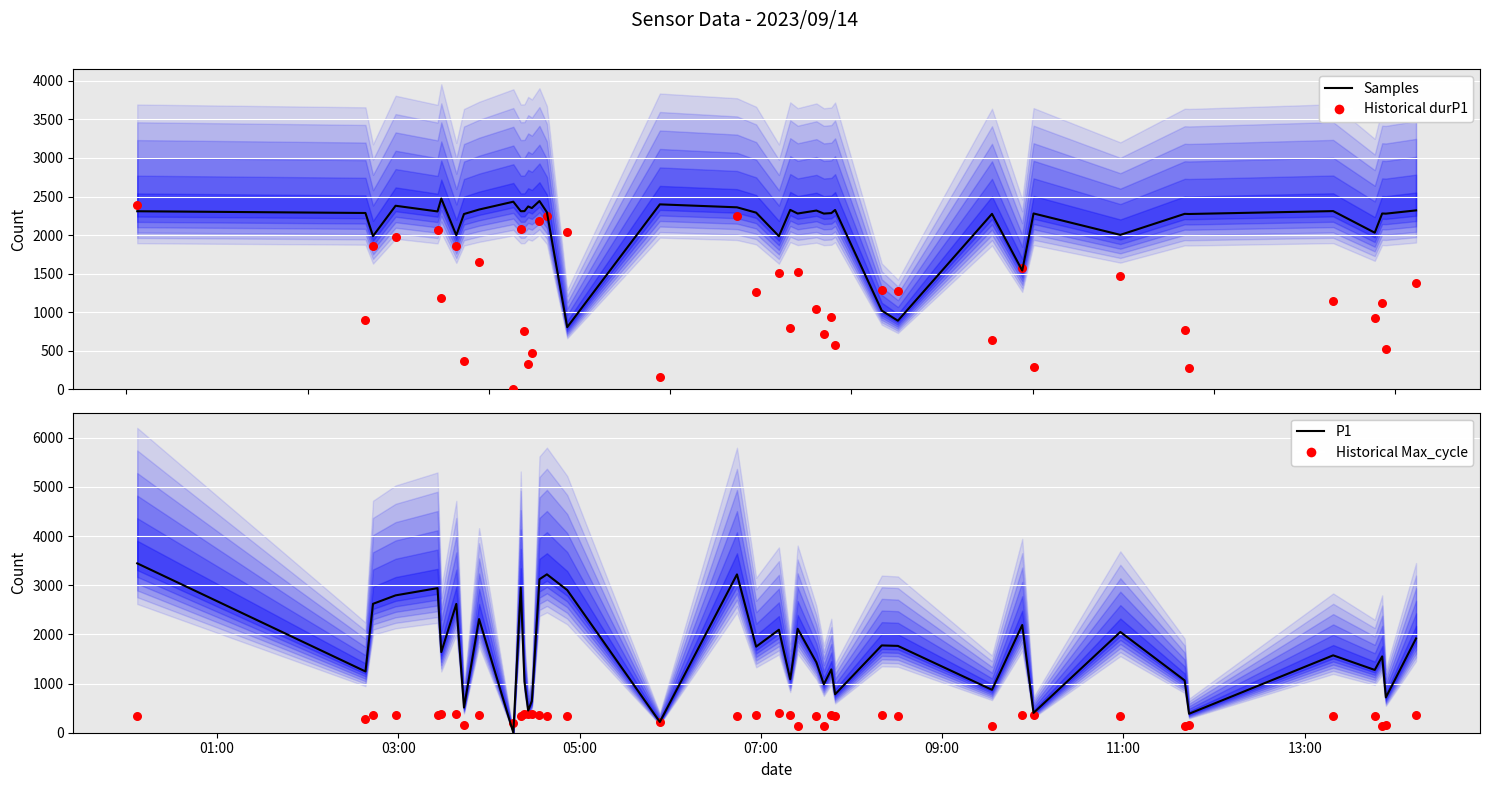

Which series reaches the maximum Y coordinate?

P1